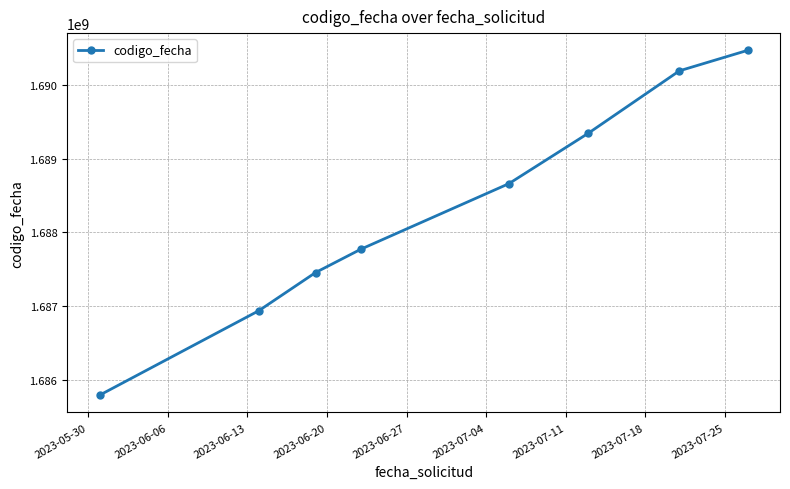

Reading right to left, transcribe all the data shown in this chart.

1690472664	1690194429	1689347663	1688661394	1687772277	1687454019	1686934688	1685787519